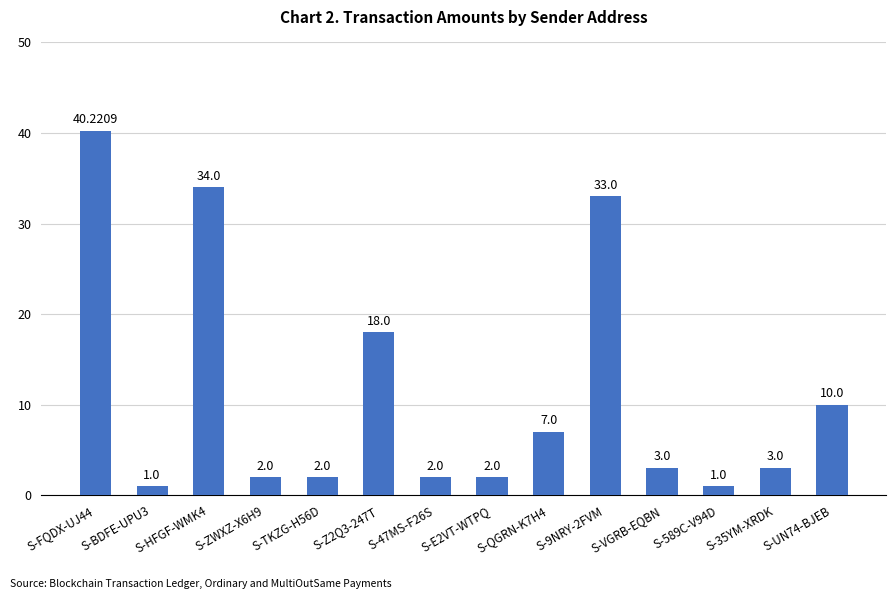

What is the maximum value shown in the chart?

40.2